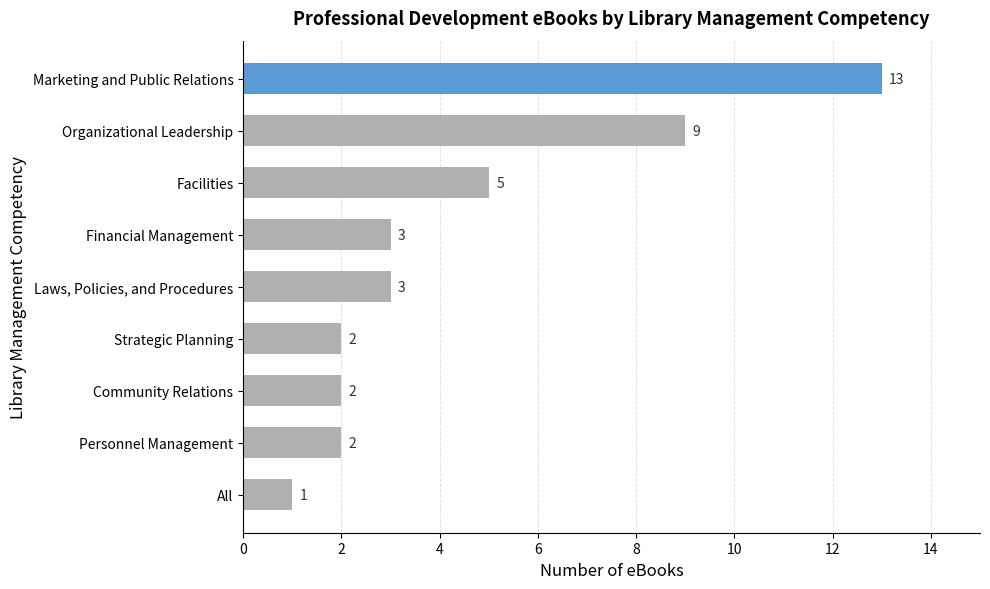

Does the chart contain stacked bars?

No